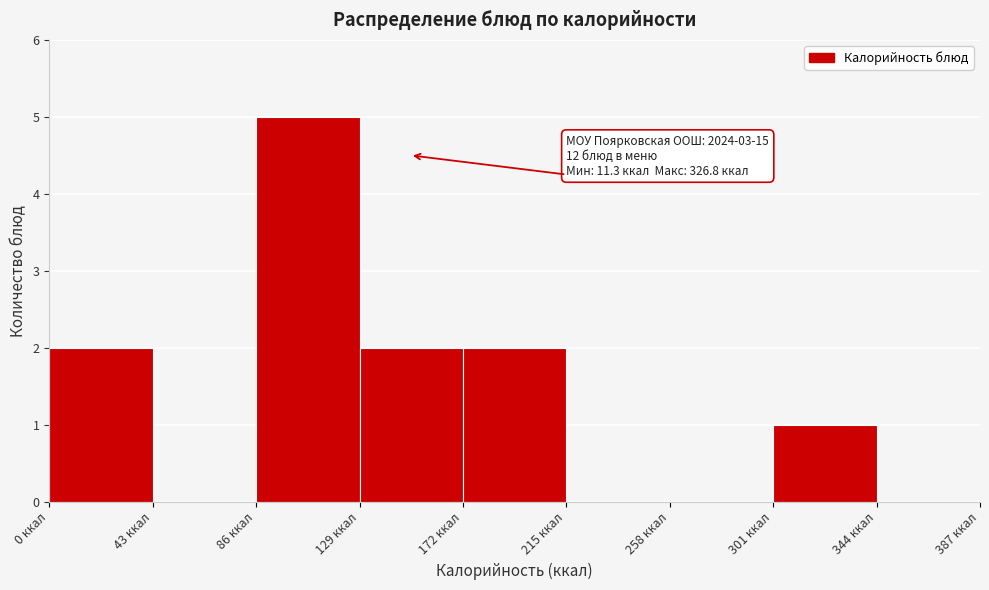

Over which range of the x-axis is the bar tallest?

86 to 129